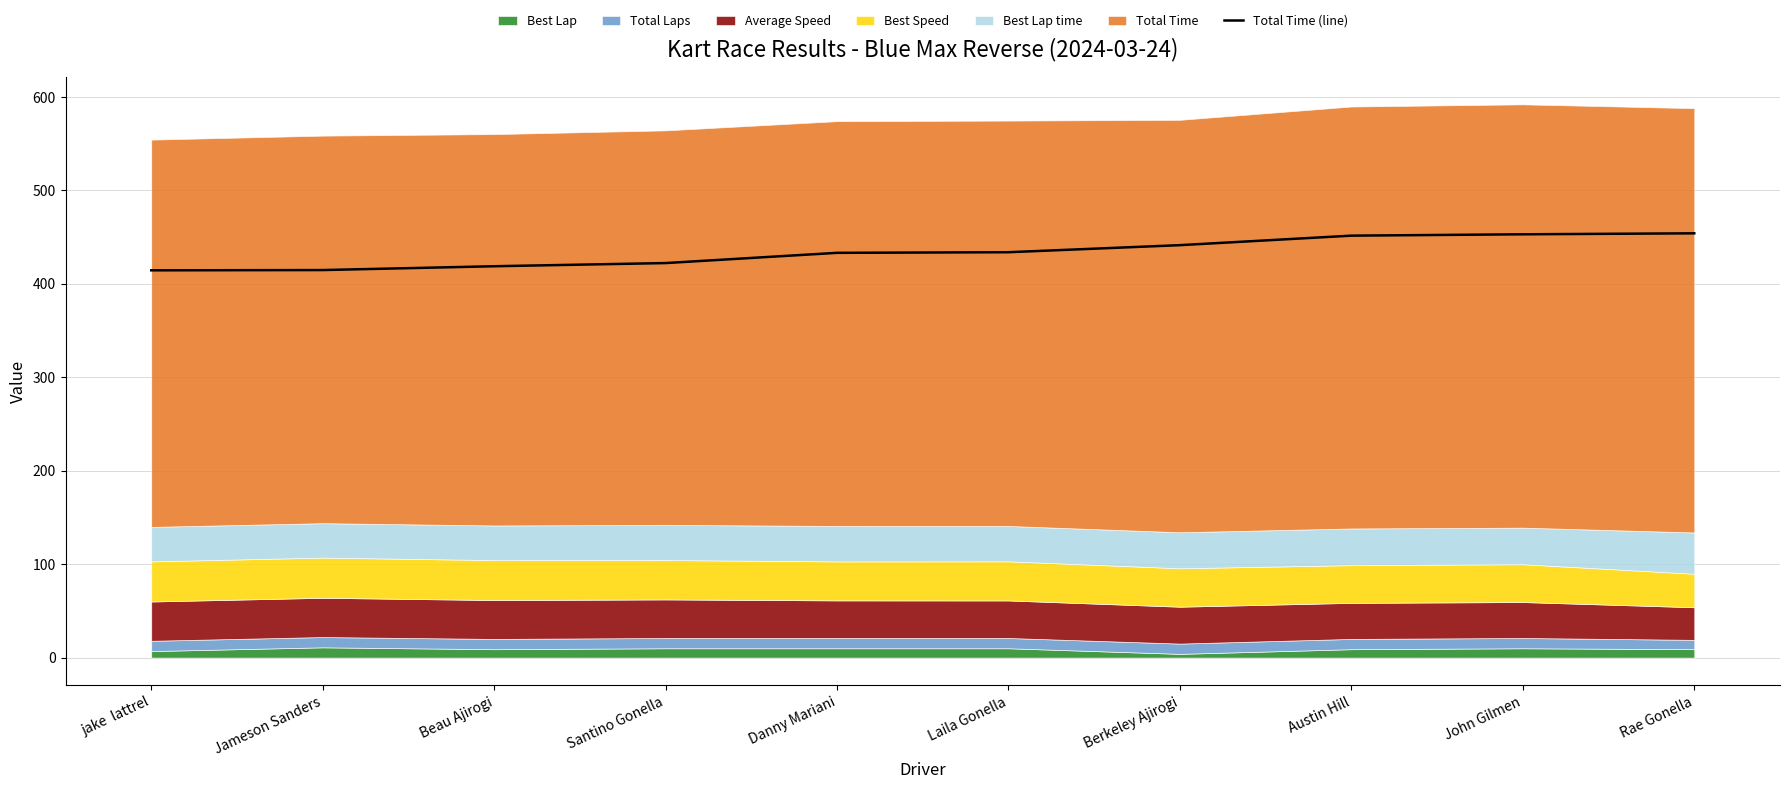

How many lines are shown in the chart?

1